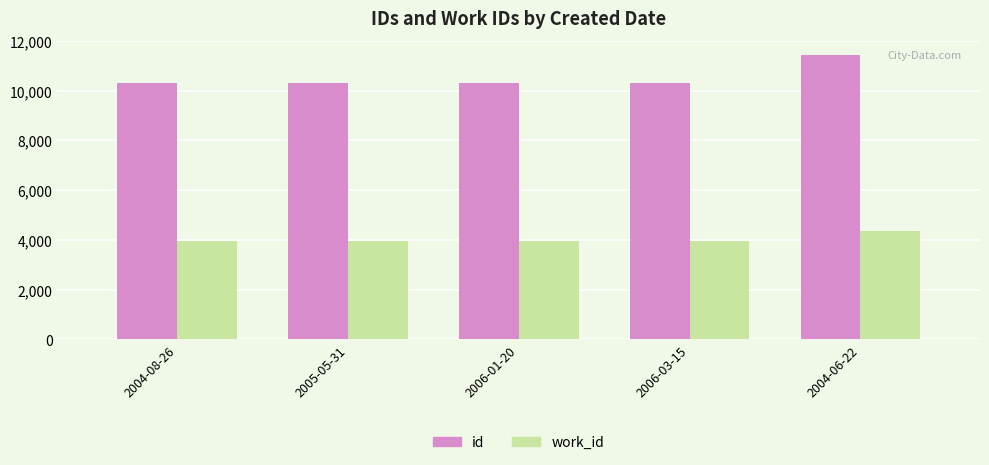

Is it true that id equals 18497 at 2006-01-20?

False